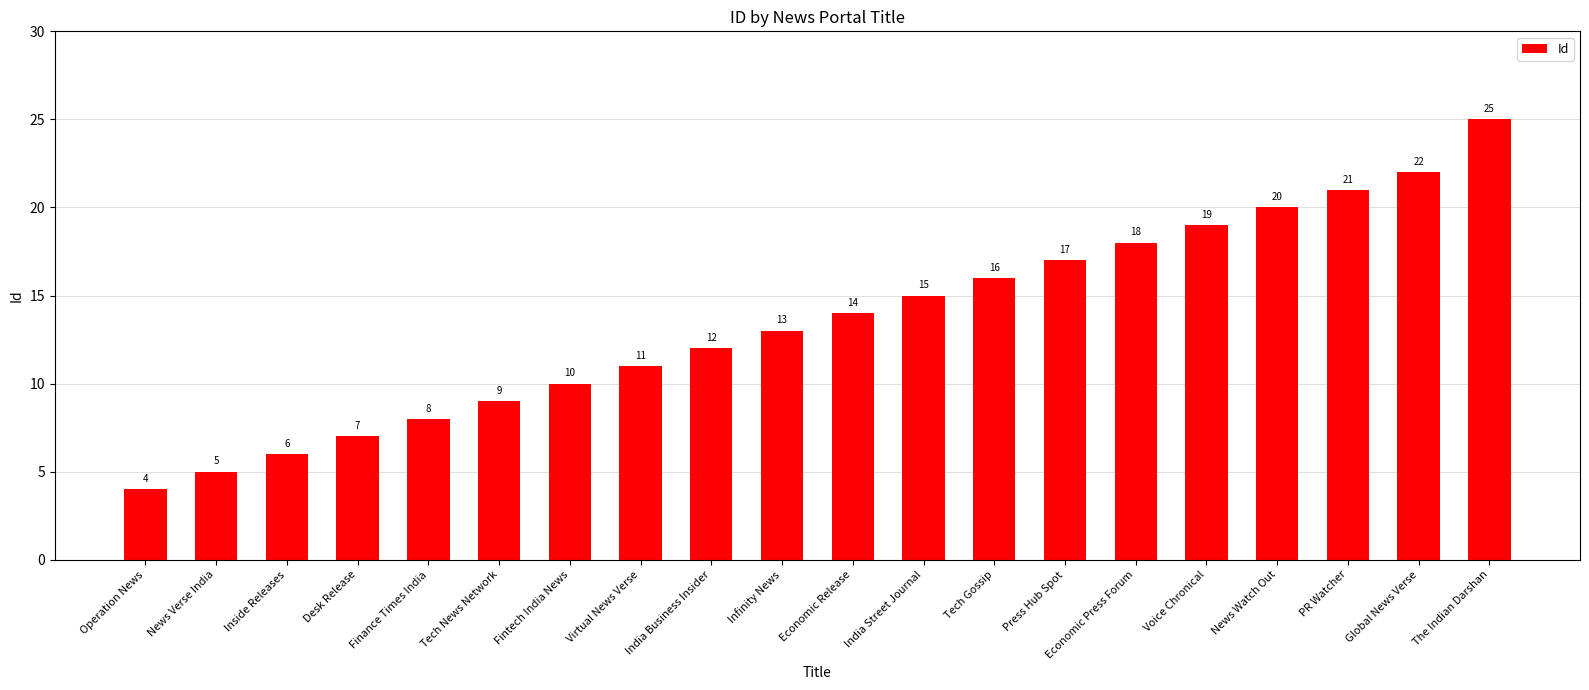

Which has a higher value, Fintech India News or Economic Press Forum?

Economic Press Forum